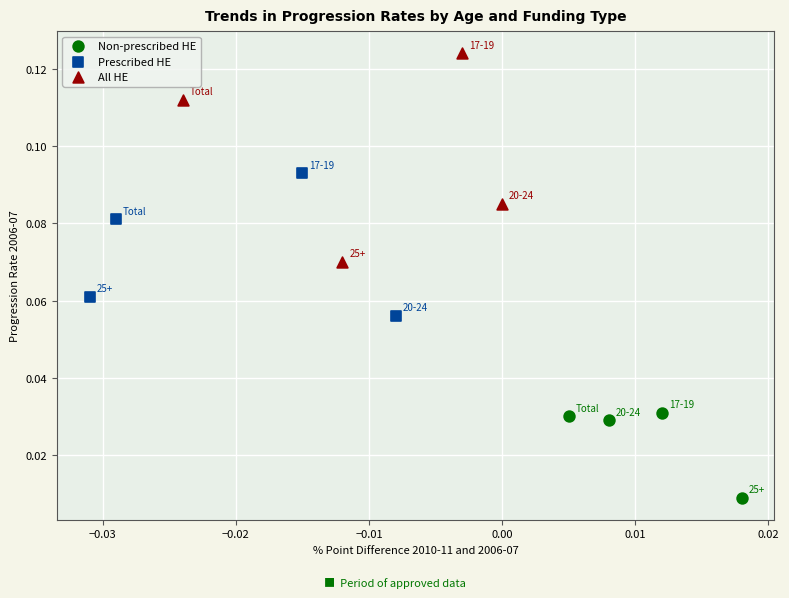

Which series reaches the minimum Y coordinate?

Non-prescribed HE